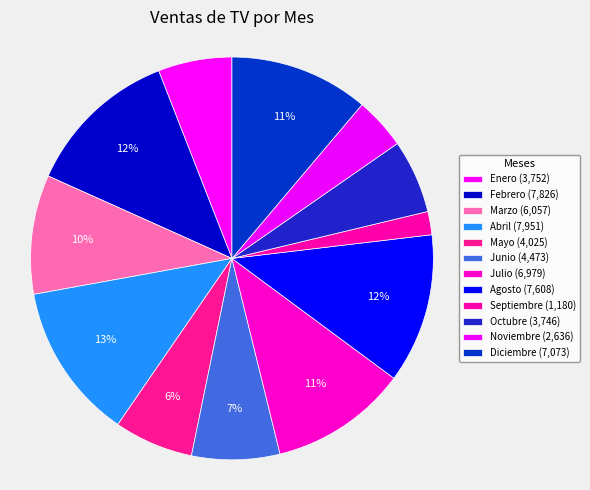

How many segments does this pie chart have?

12